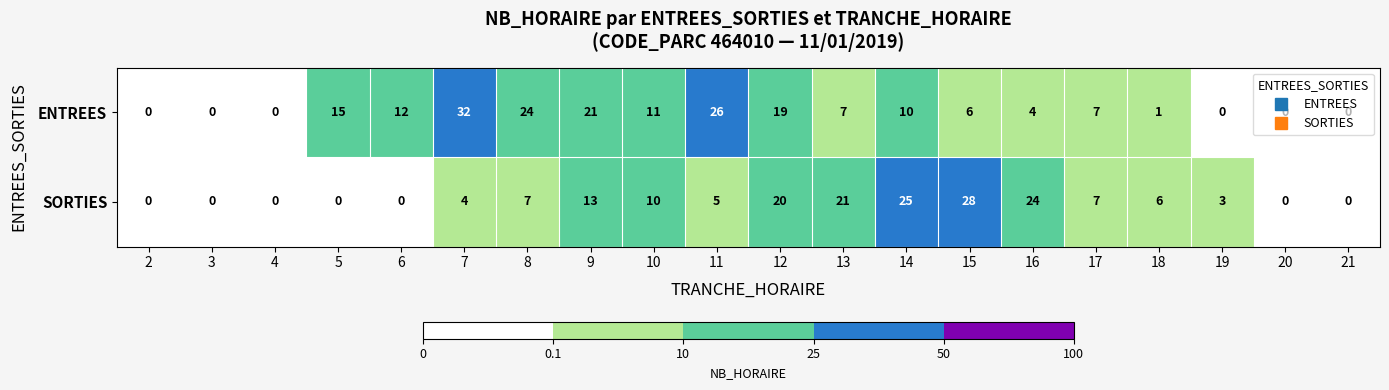

At which label does ENTREES reach its peak?

7